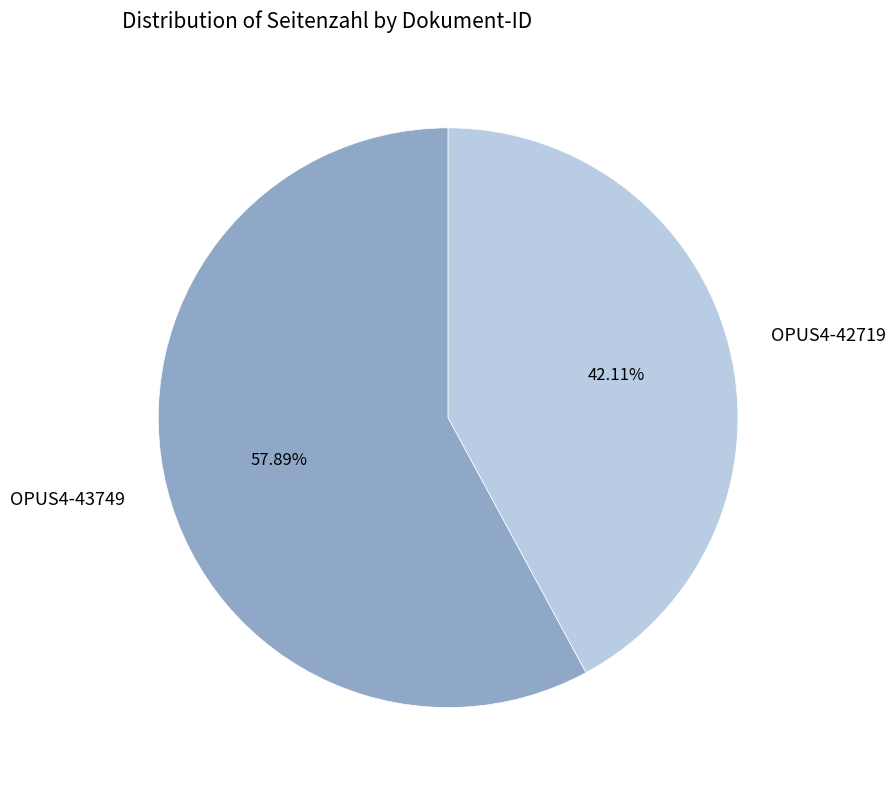

Does OPUS4-43749 account for over 50% of the chart?

Yes